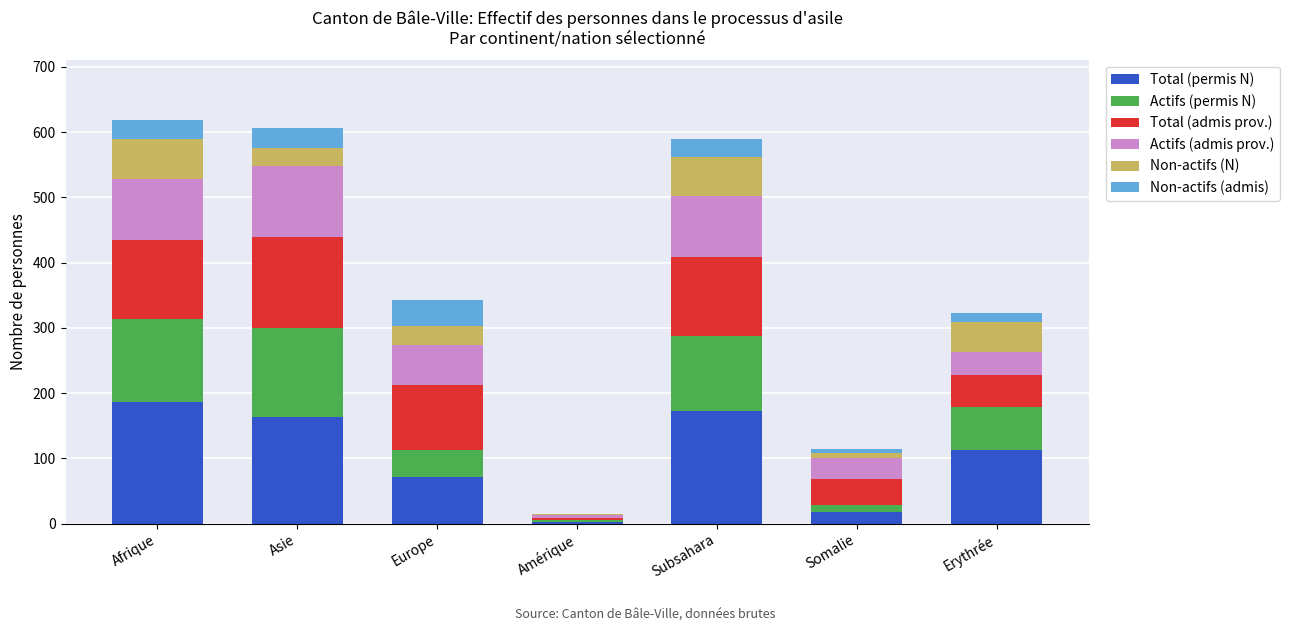

What is the sum of the Total (permis N) values at Amérique and Somalie?

21